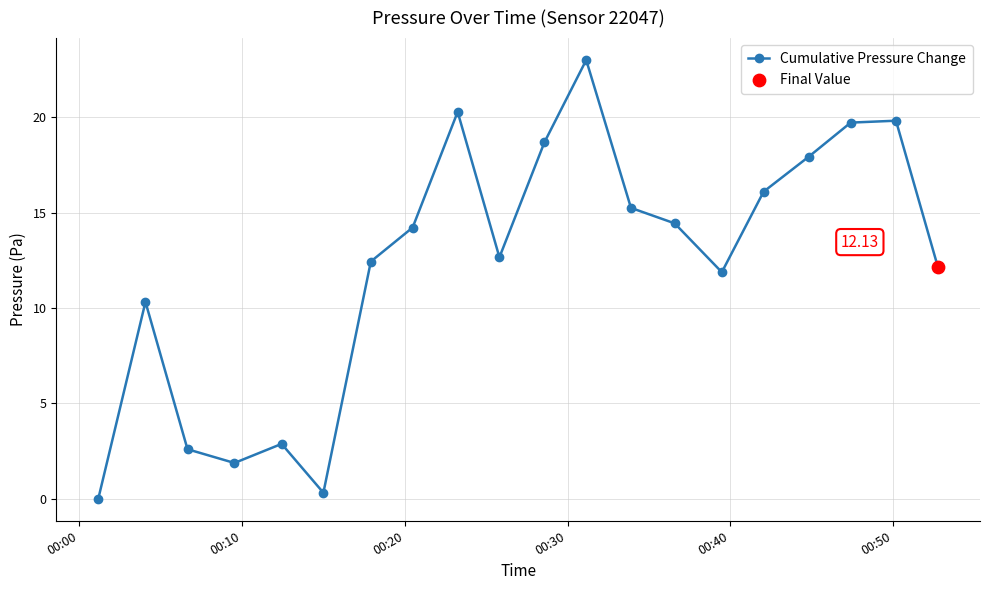

What is the average value?

12.3